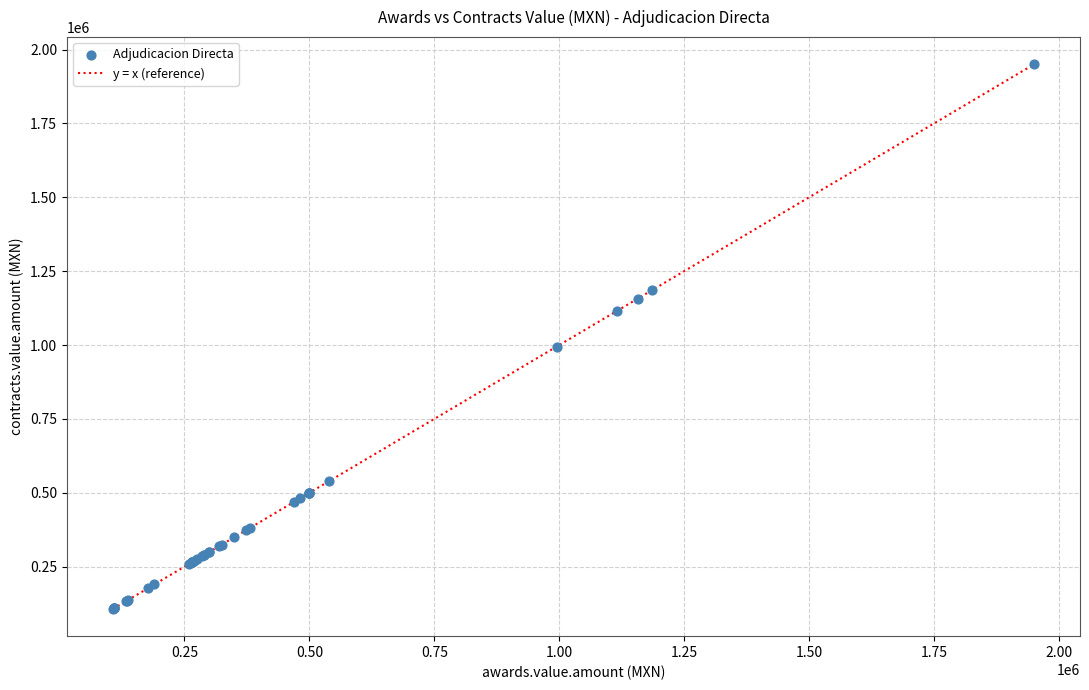

What Y value in the scatter plot is closest to 1028559?

995000.0